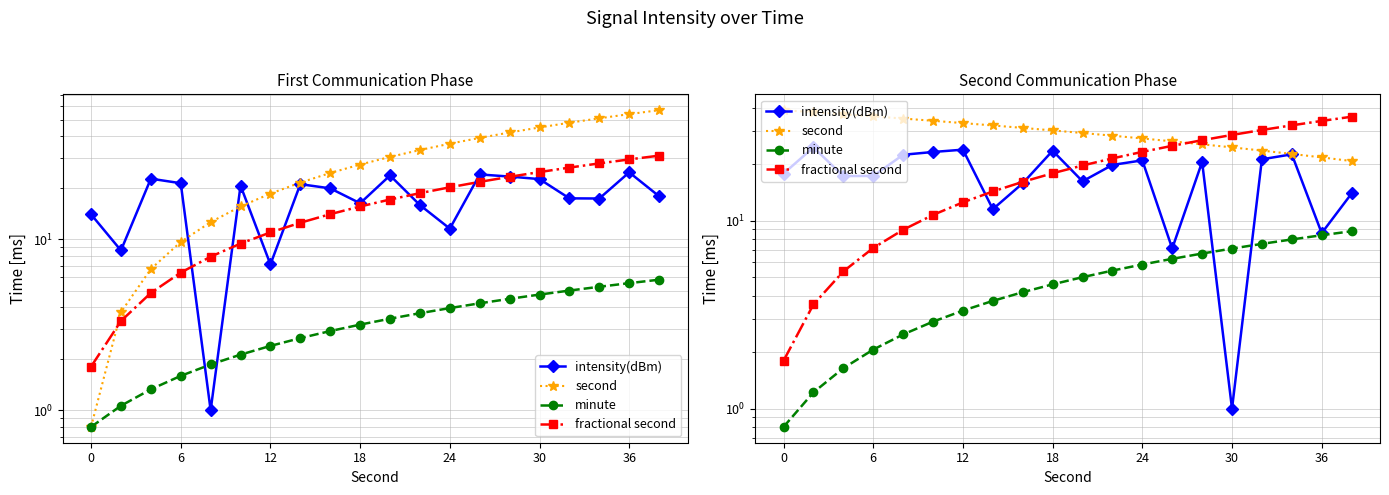

The value of intensity(dBm) at 12 is 11.3. True or false?

False